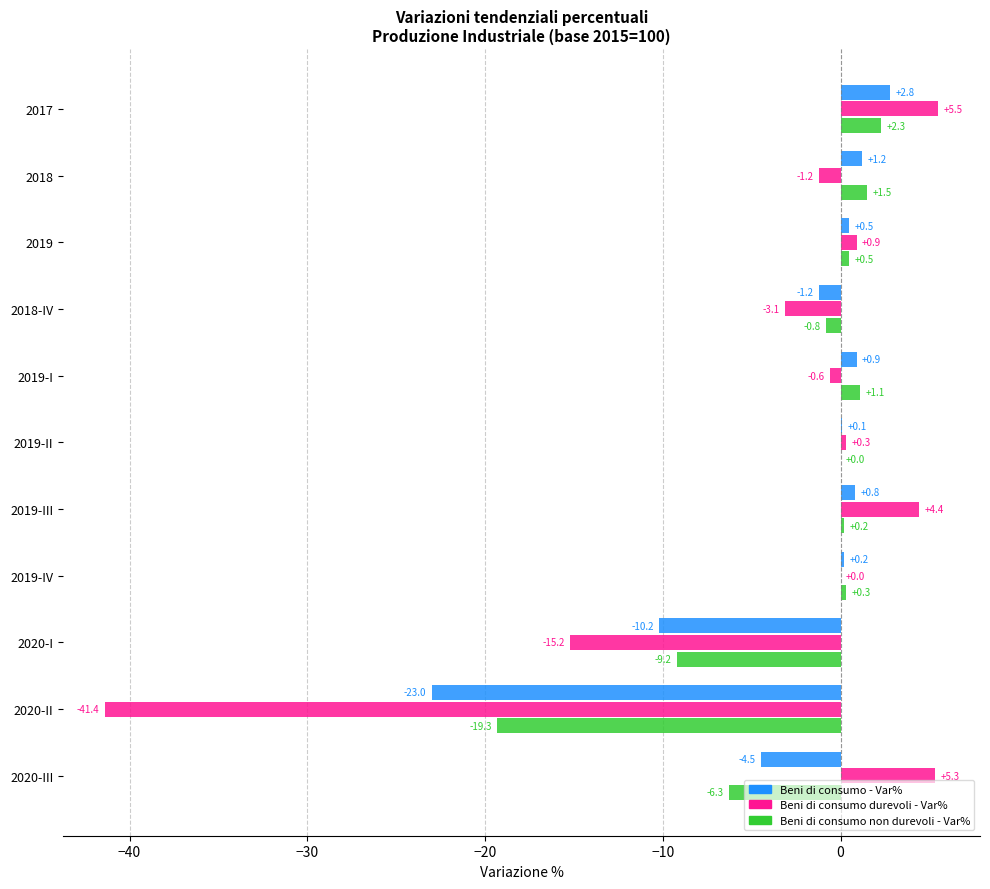

At which label is Beni di consumo durevoli - Var% closest to -17?

2020-I